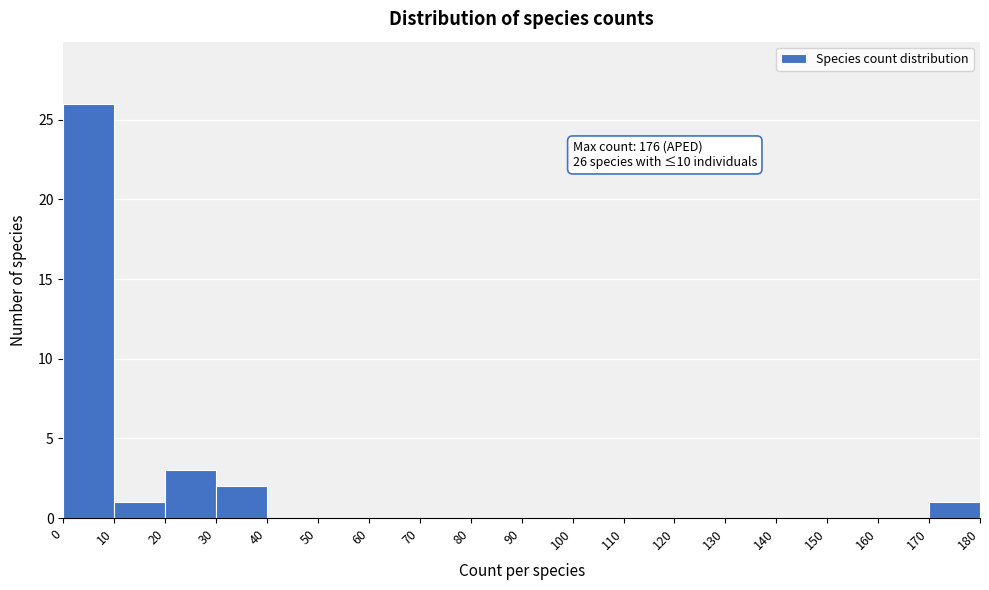

Which range on the x-axis has the tallest bar?

0 to 10